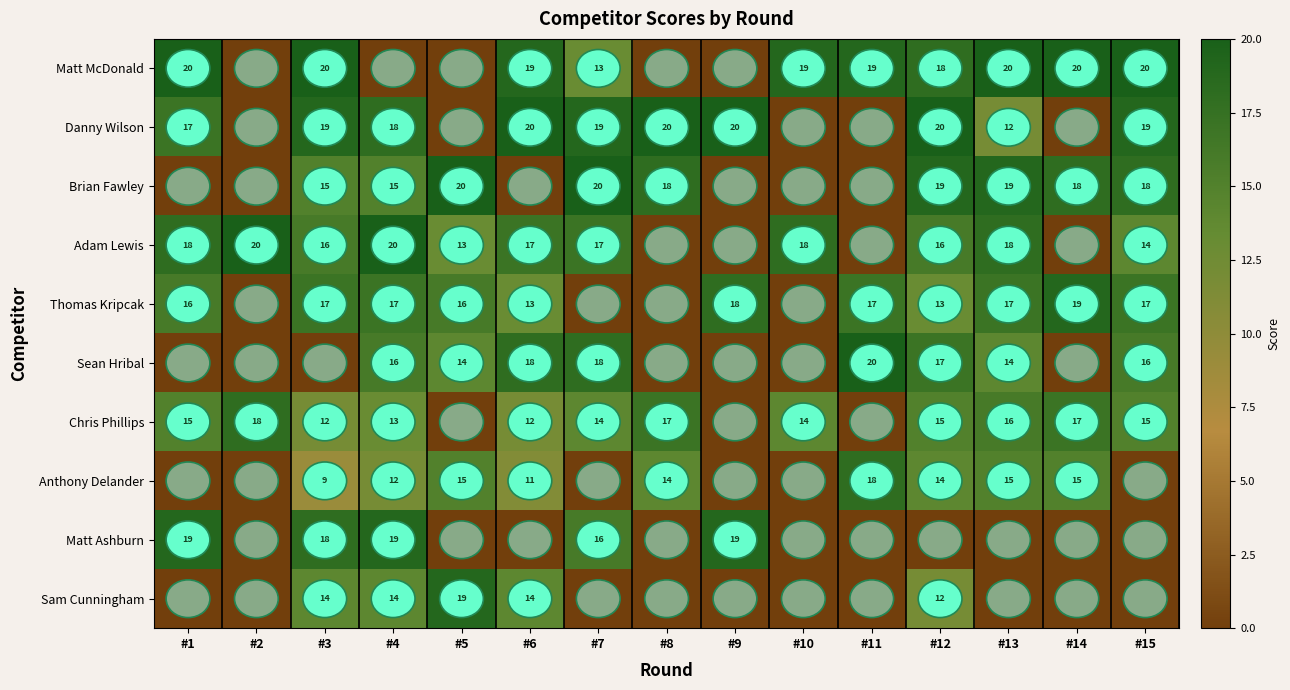

The value of Danny Wilson at #12 is 32. True or false?

False